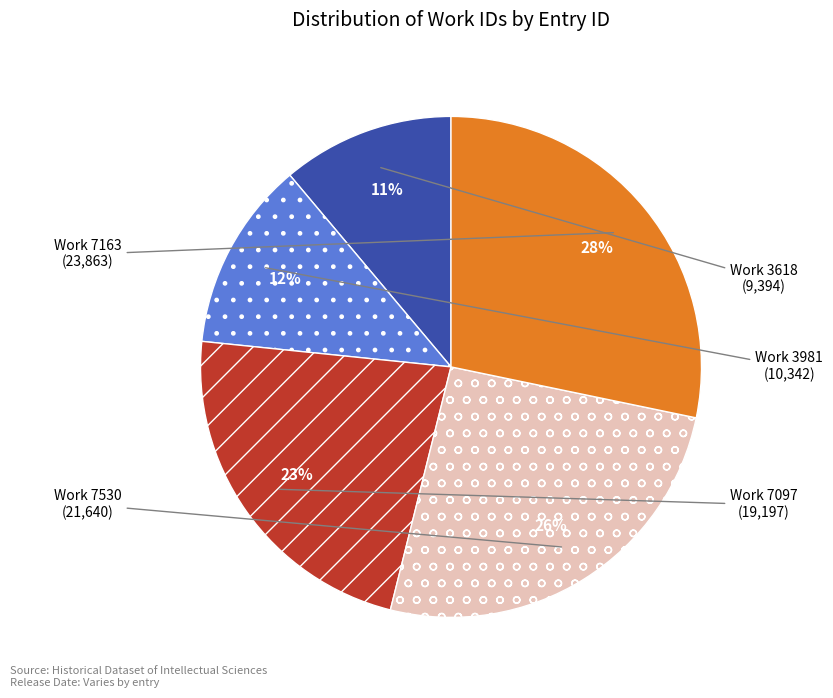

To the nearest percent, what is the average slice percentage?

20%